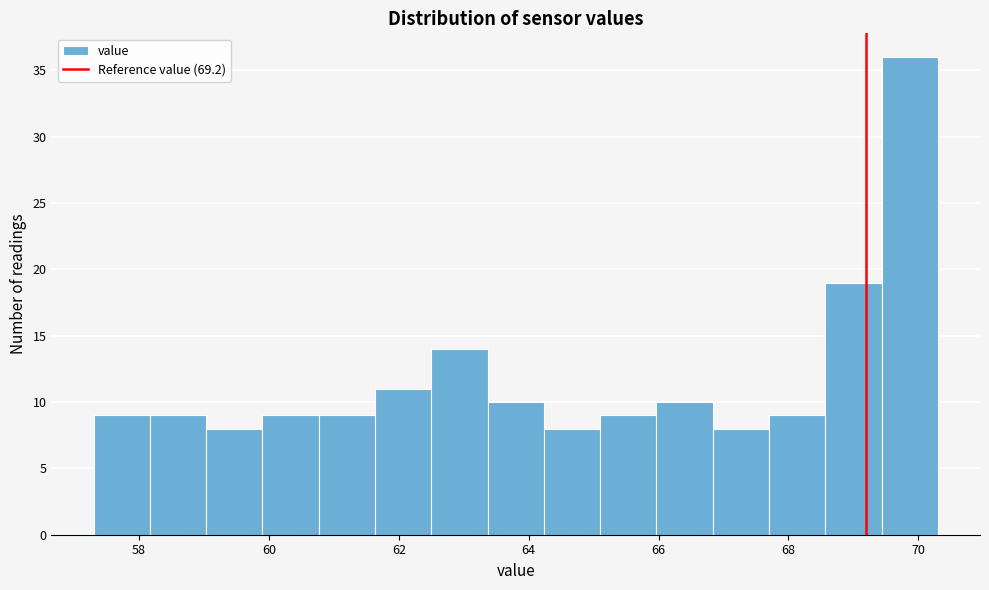

Which range on the x-axis has the tallest bar?

69.4 to 70.4